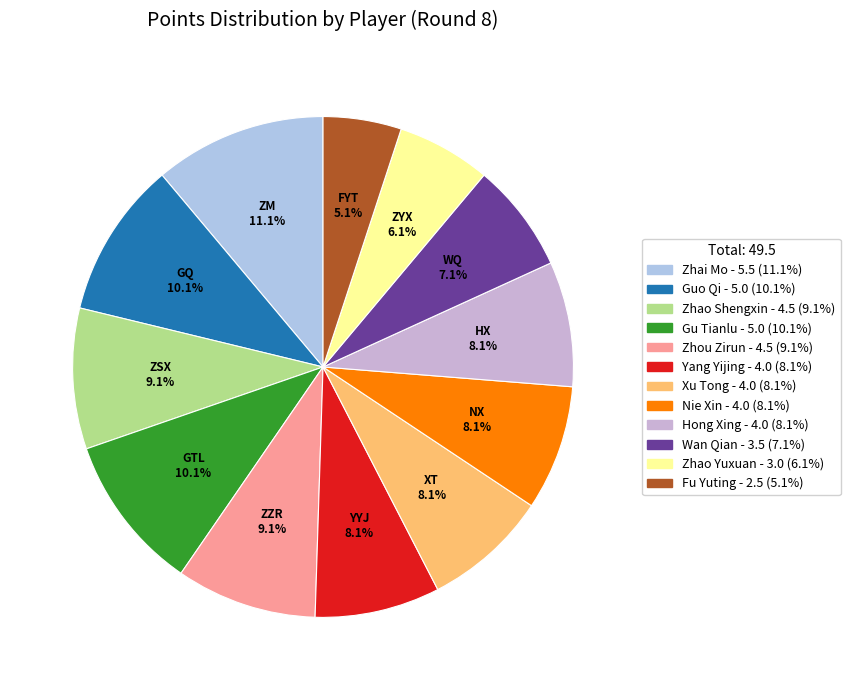

Is there a majority slice in this chart?

No